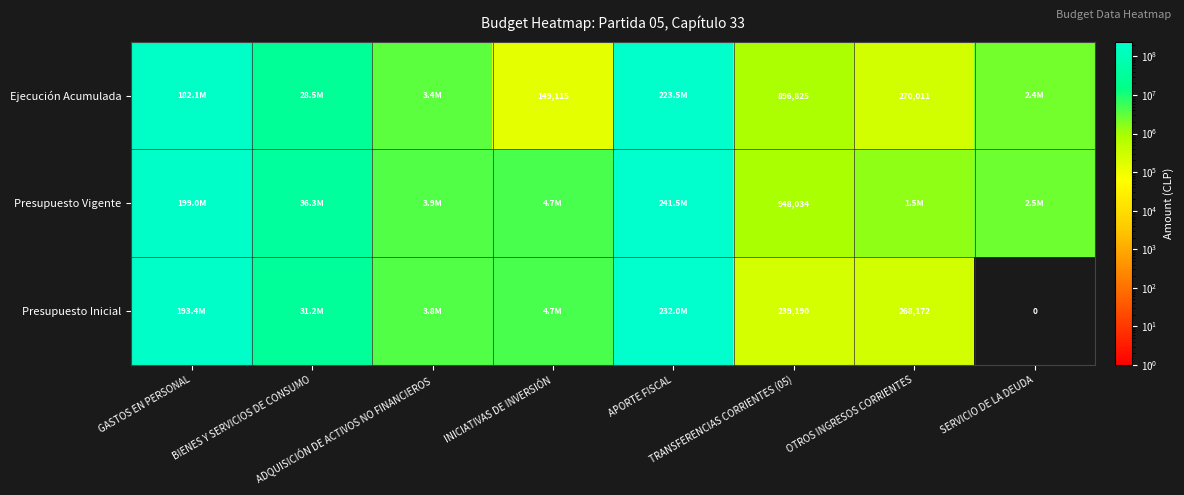

How many values in the Presupuesto Vigente series are below 4695146?

4